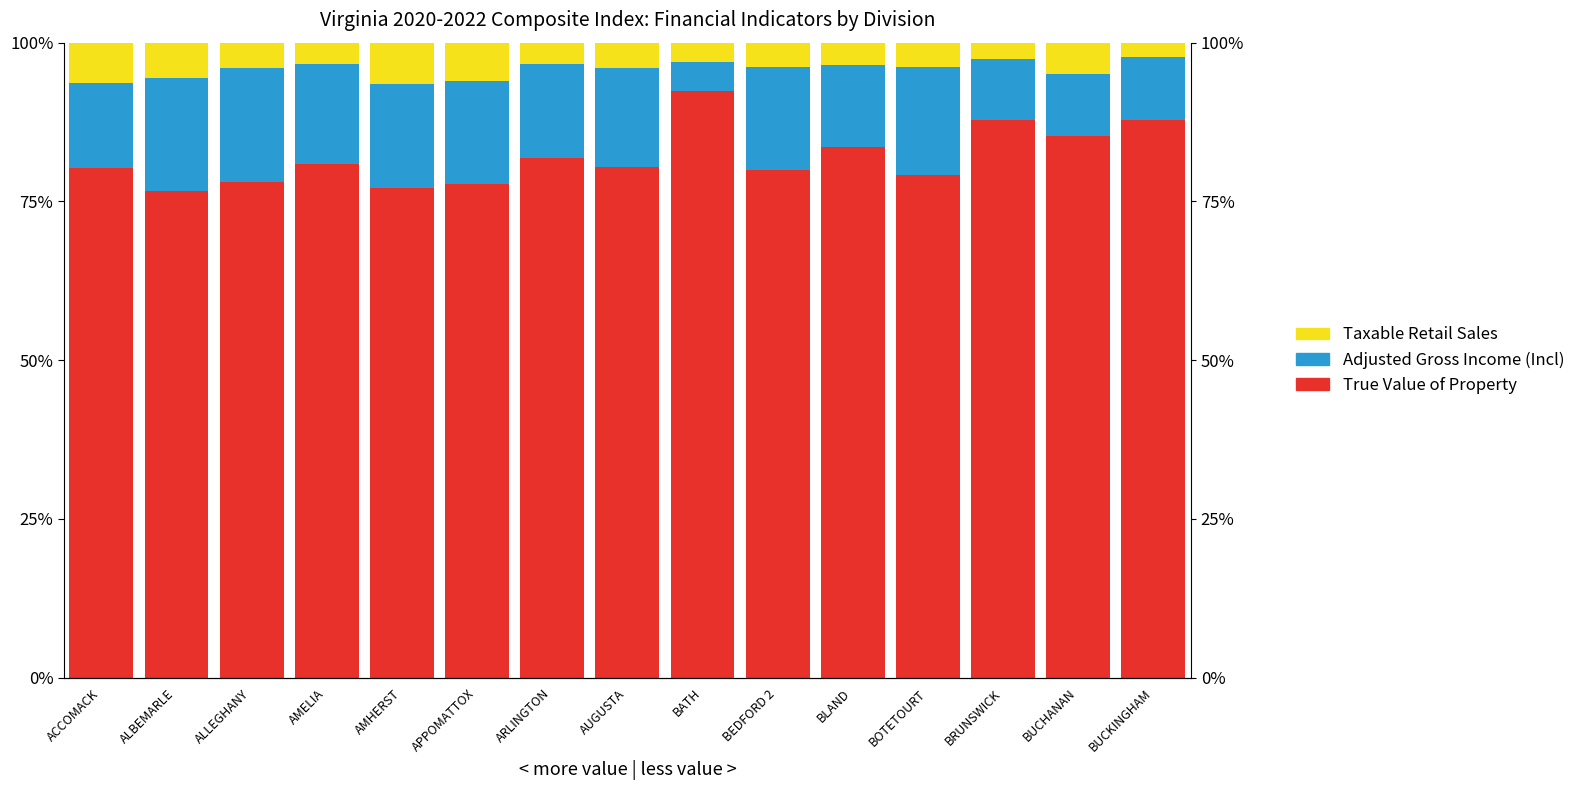

What is the minimum value shown in the chart?

2.3